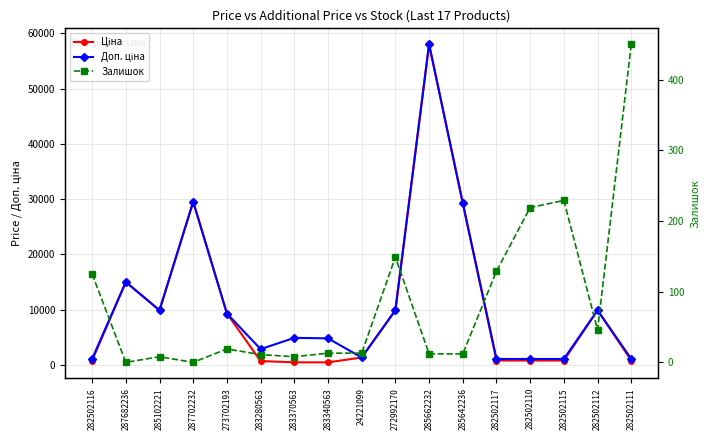

What are all the series names shown in the legend?

Ціна, Доп. ціна, Залишок